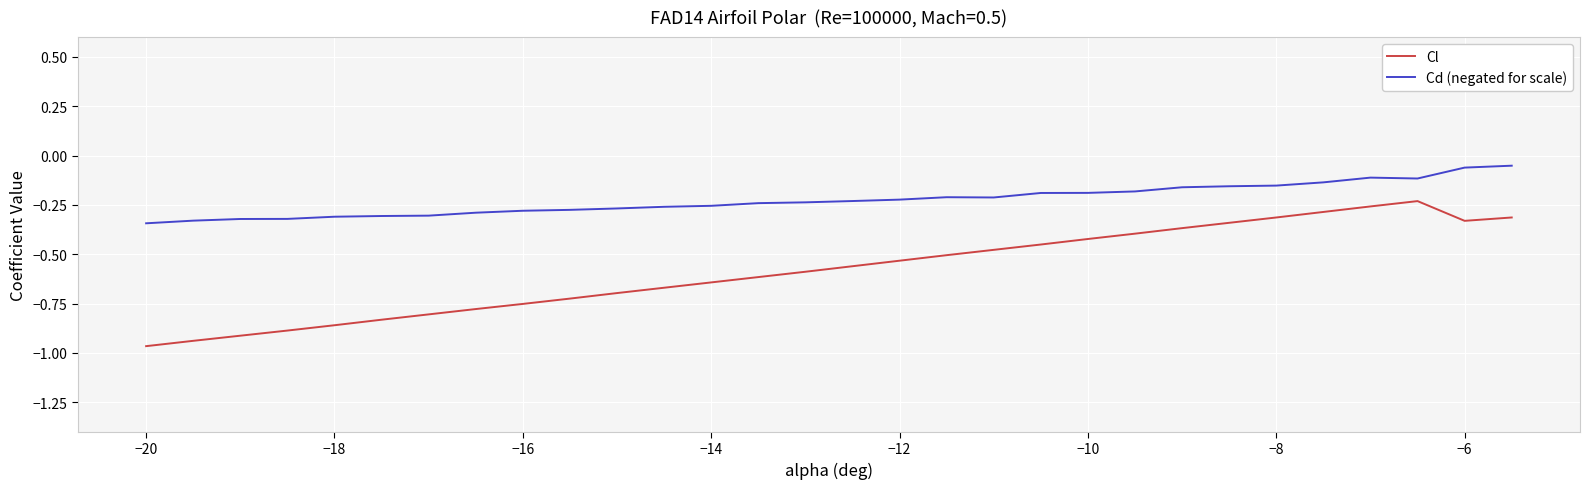

In Cl, how many points are higher than both neighbors (excluding endpoints)?

1